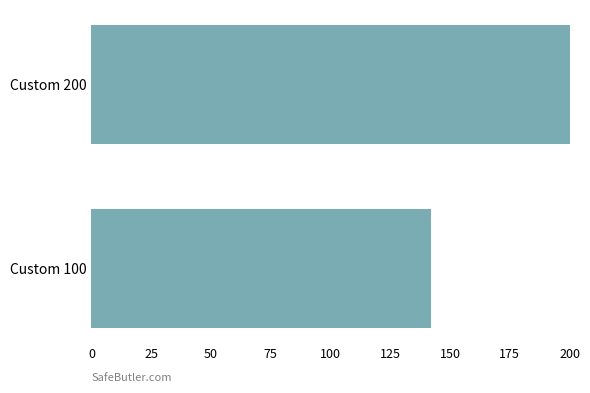

How many bars are there in total?

2